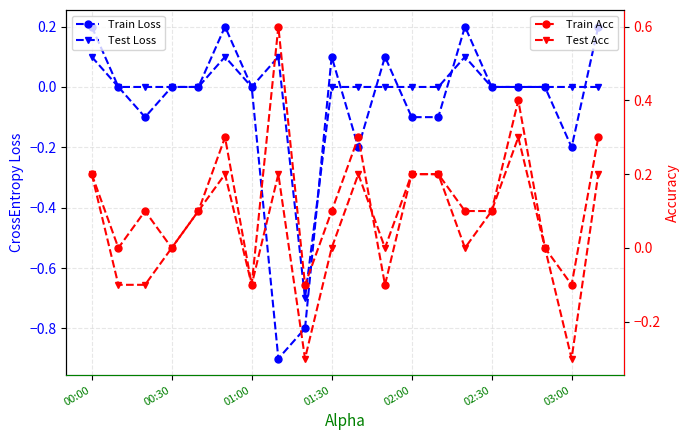

Which category has the lowest value across all series?

7